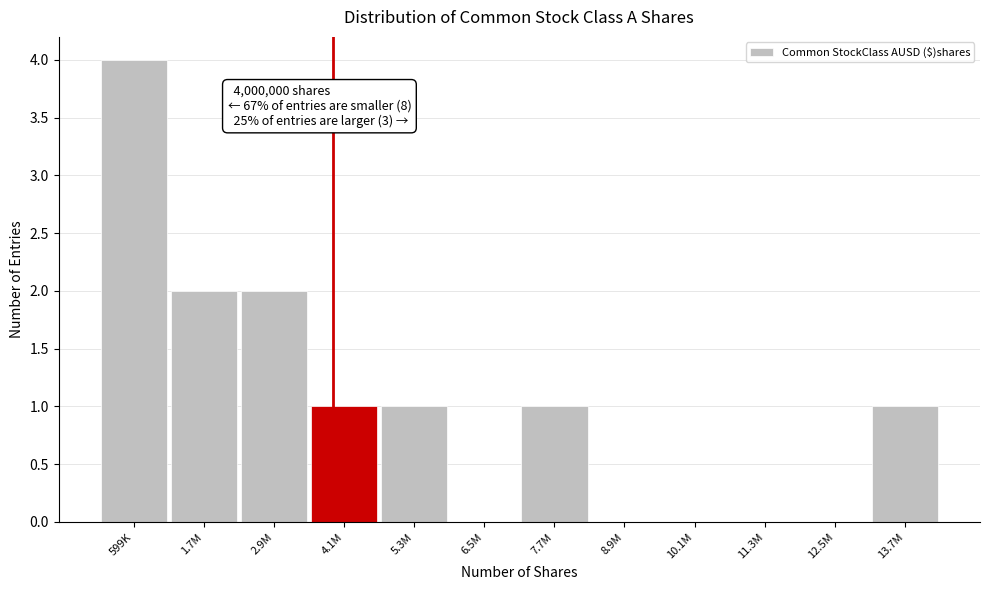

Reading left to right, what are all the values shown in this chart?

599K=4	1.7M=2	2.9M=2	4.1M=1	5.3M=1	6.5M=0	7.7M=1	8.9M=0	10.1M=0	11.3M=0	12.5M=0	13.7M=1